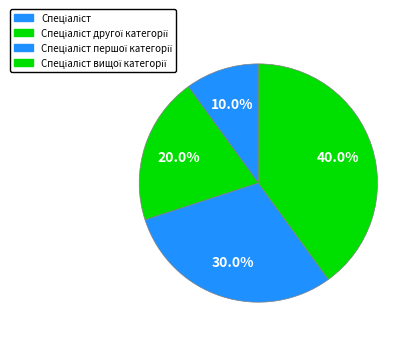

Is there any slice that represents more than half of the pie?

No